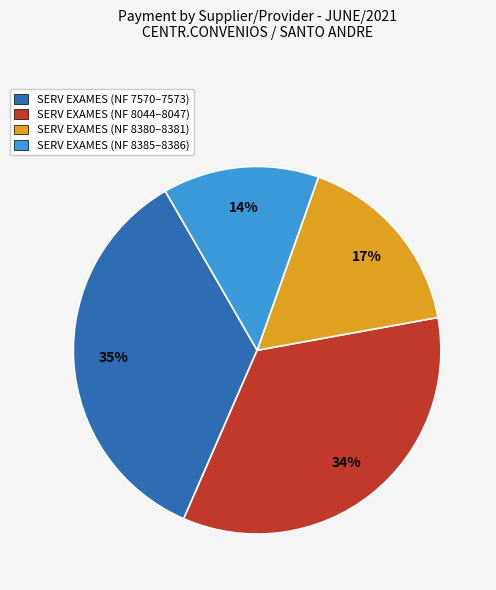

Count the number of slices in the pie.

4